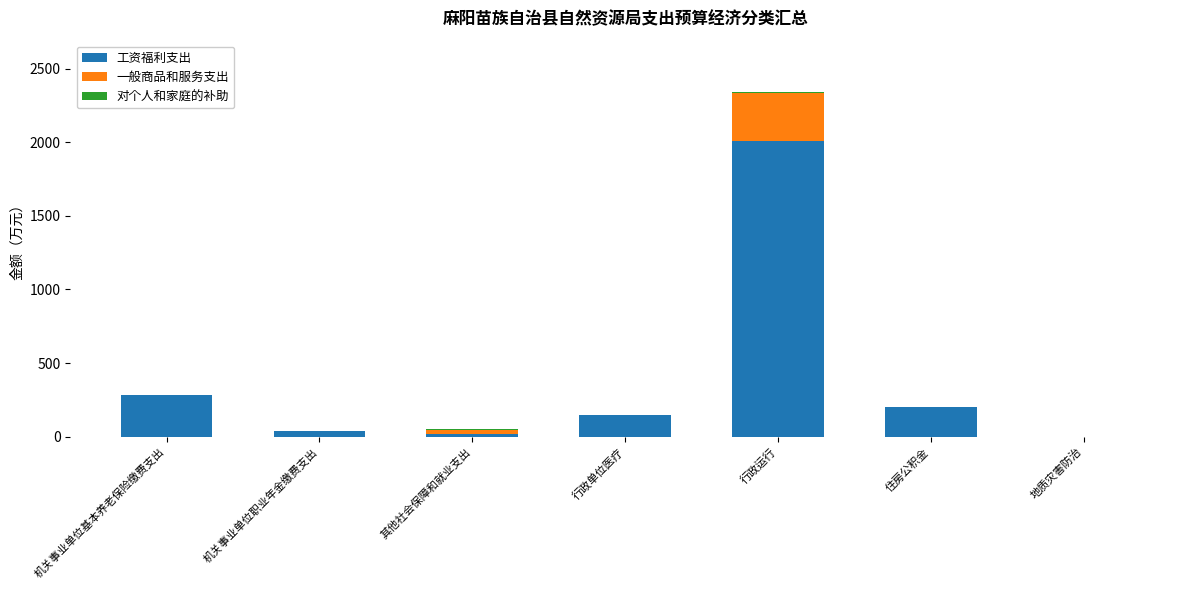

Is it true that 工资福利支出 equals 62.0 at 机关事业单位基本养老保险缴费支出?

False